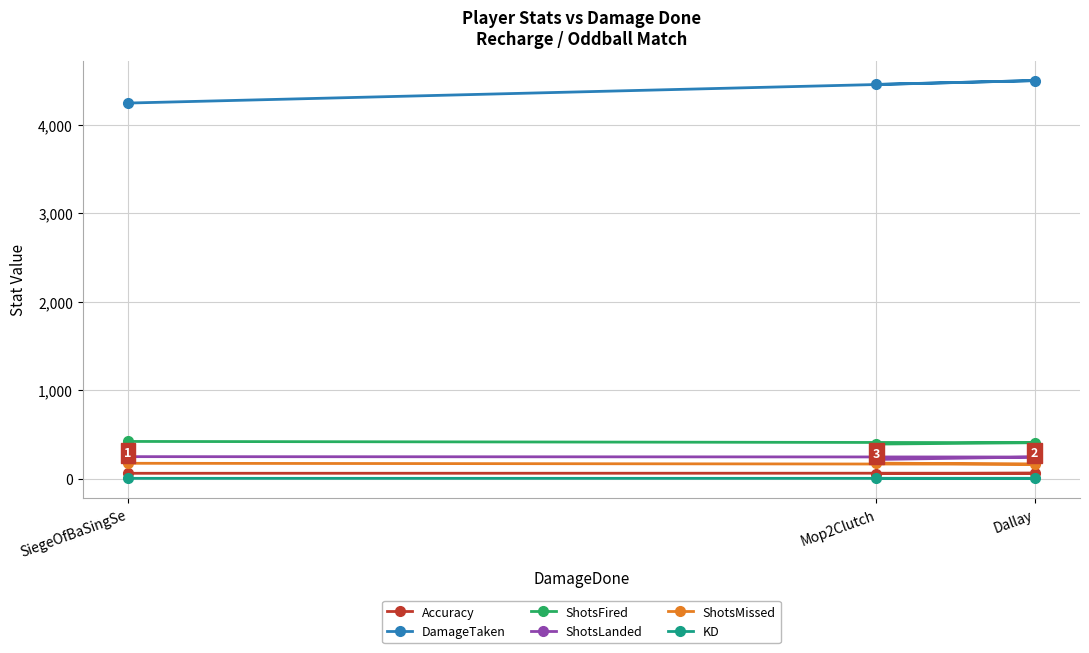

The value of ShotsMissed at Dallay is 90.0. True or false?

False